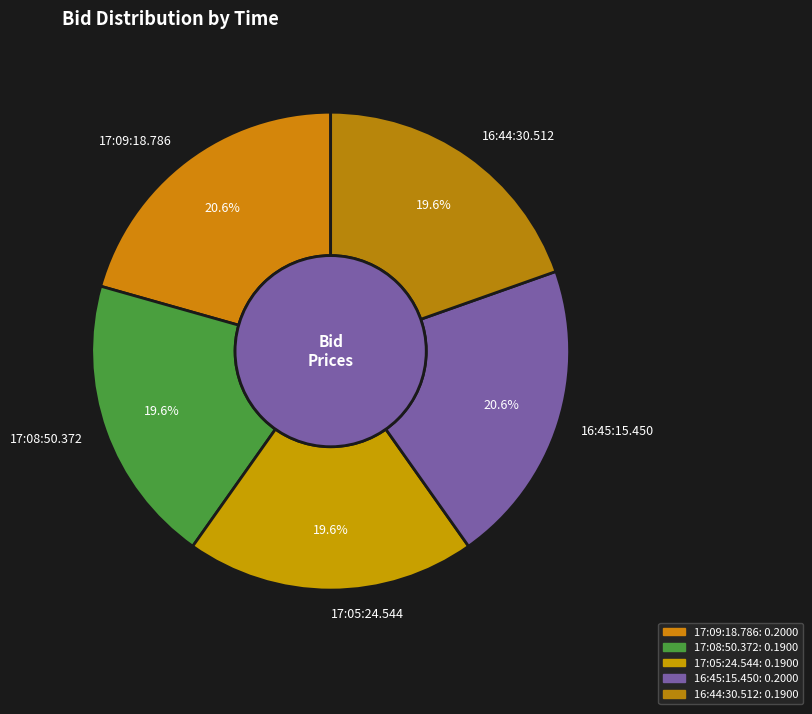

To the nearest percent, what is the combined percentage of 17:05:24.544 and 17:08:50.372?

39%